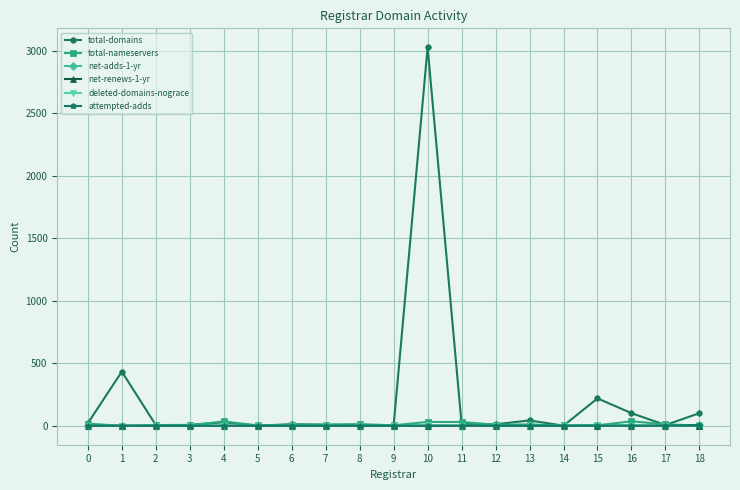

Which series has the widest spread of values?

total-domains